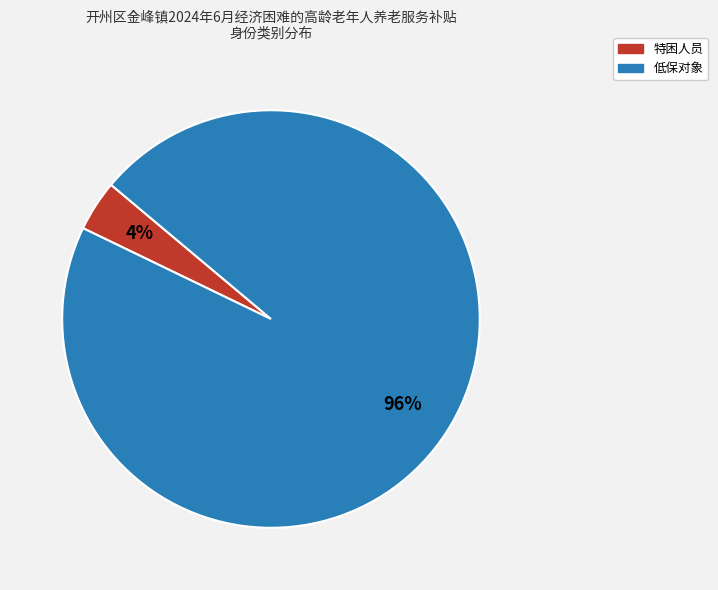

How many segments does this pie chart have?

2